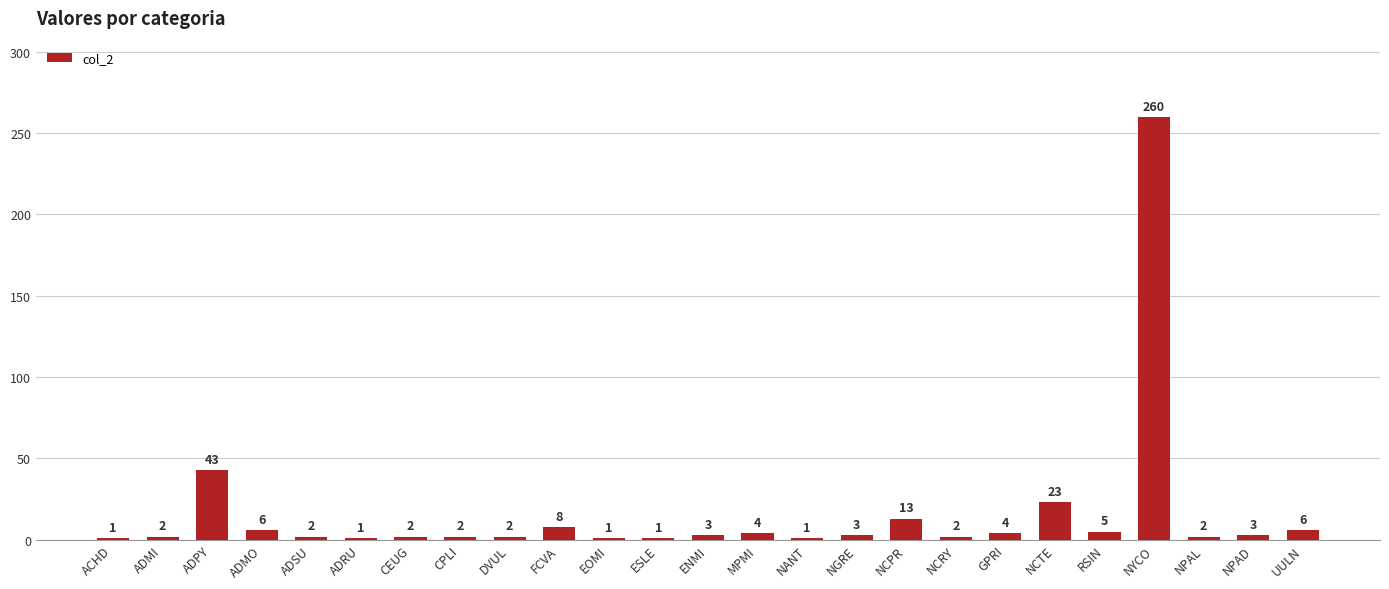

Which category has the highest value across all series?

NYCO